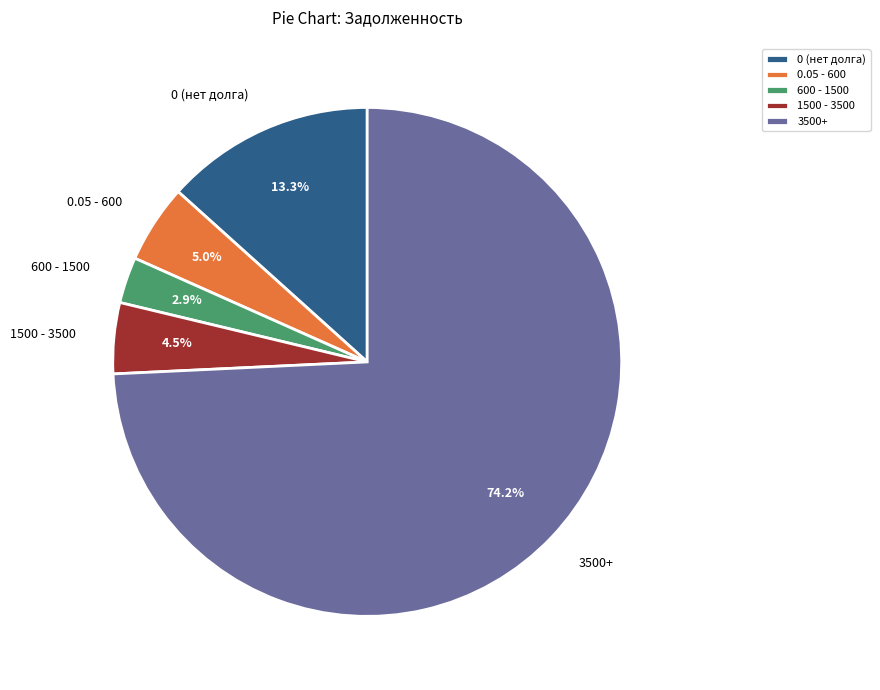

Is there a majority slice in this chart?

Yes